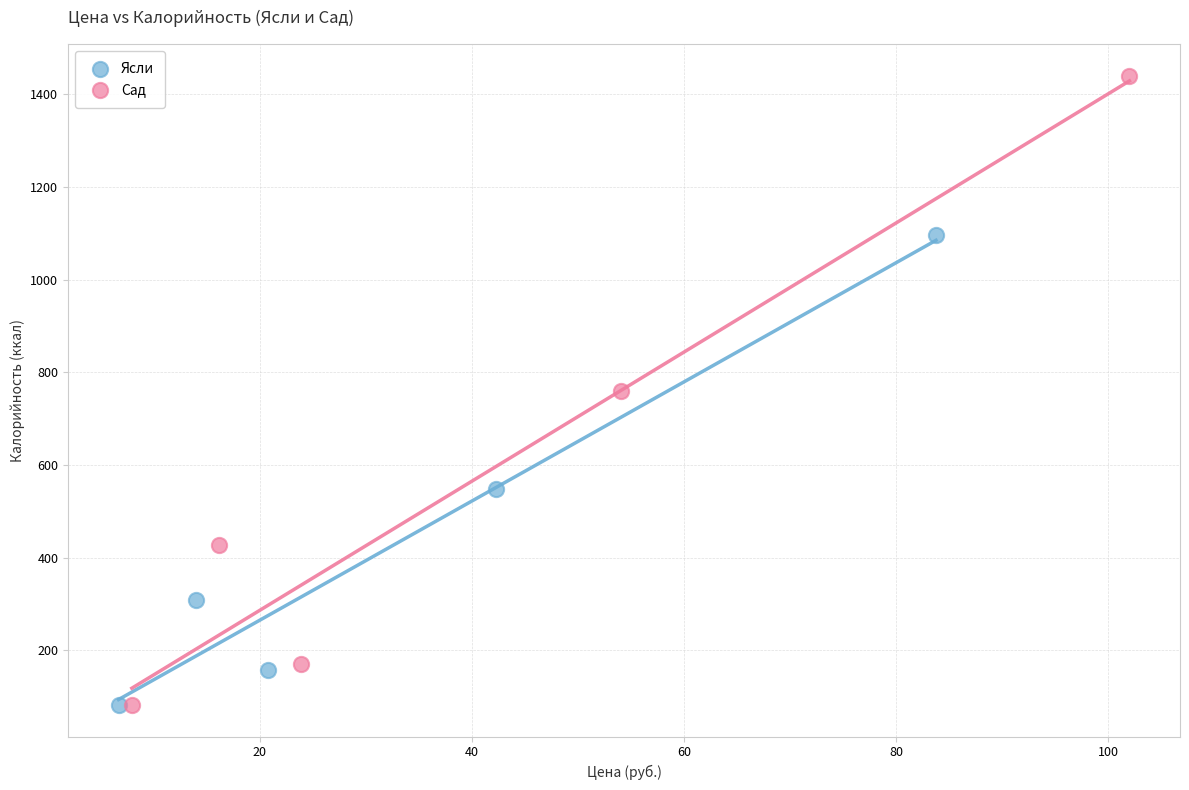

Which series reaches the maximum Y coordinate?

Сад